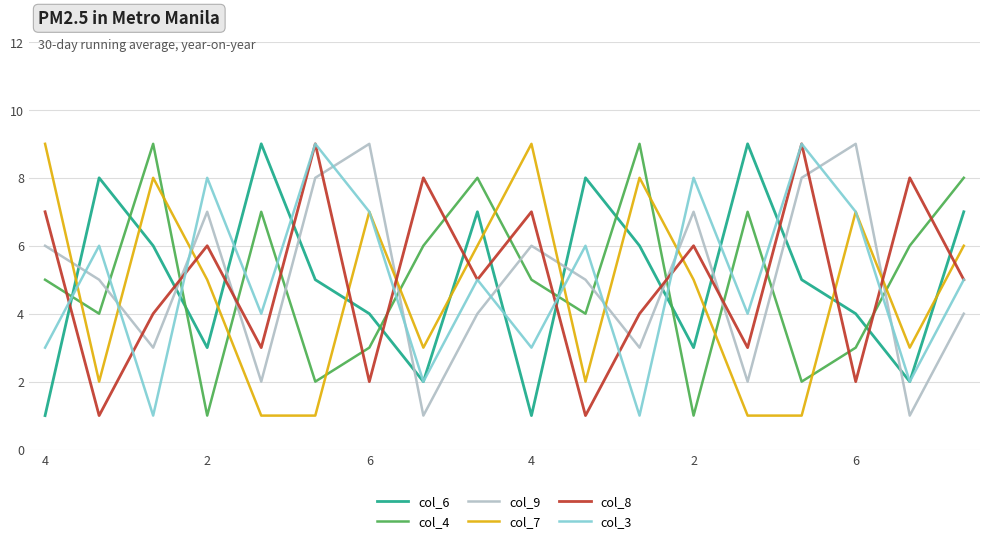

True or false: col_9 and col_7 intersect in this chart.

True